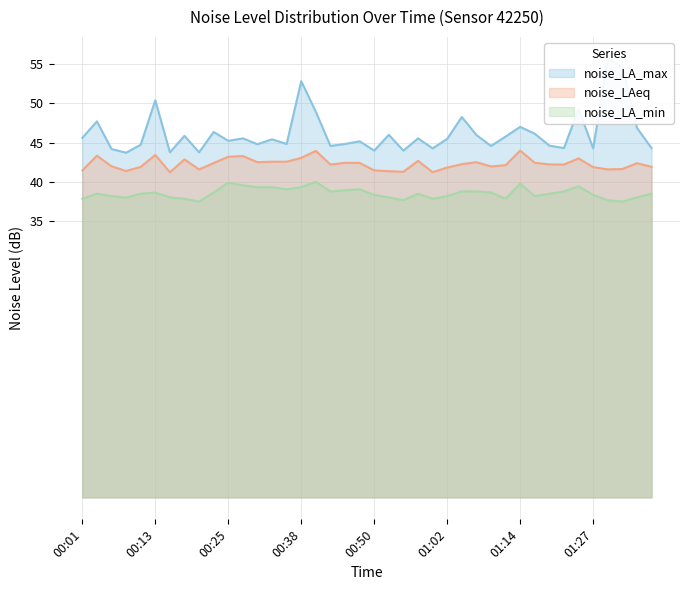

What is the smallest value displayed?

37.5